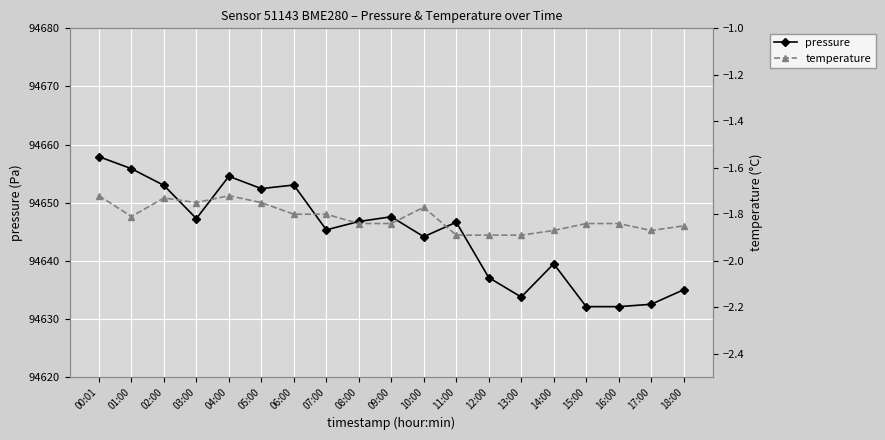

What is the sum of the temperature values at 15:00 and 11:00?

-3.7